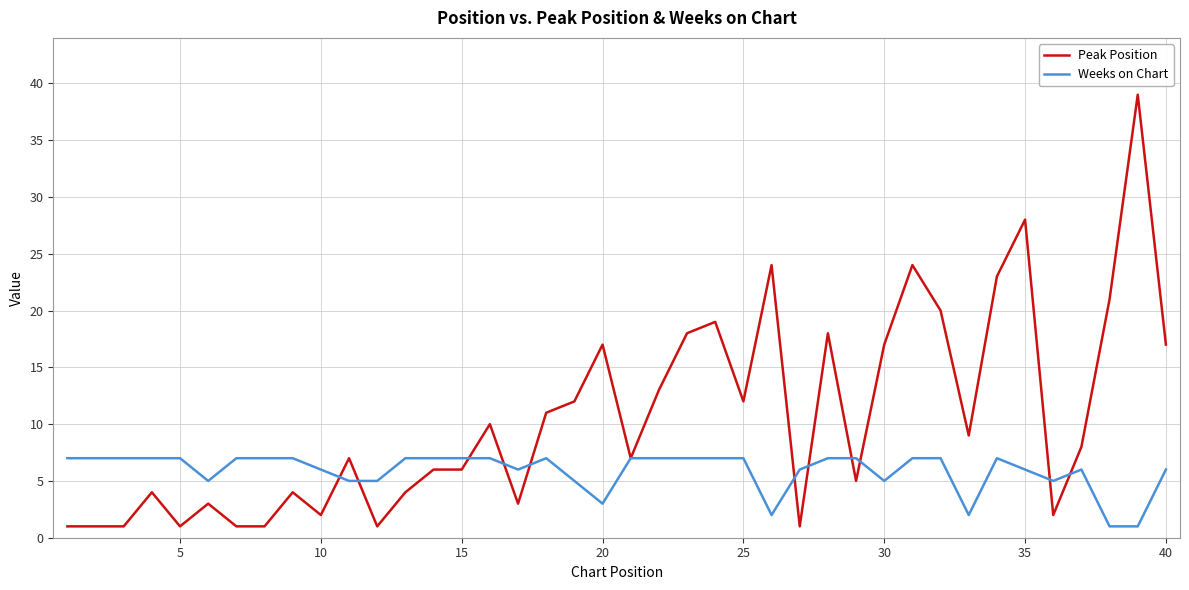

List the series in order of their peak value, lowest first.

Weeks on Chart, Peak Position